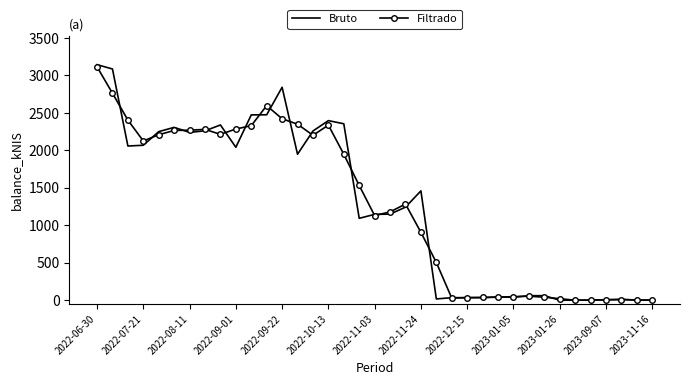

What is the greatest value displayed?

3144.2